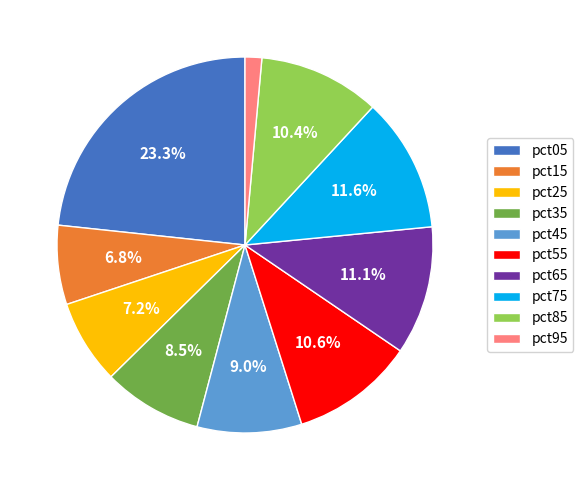

To the nearest percent, what is the difference between the largest and smallest slice percentages?

22%